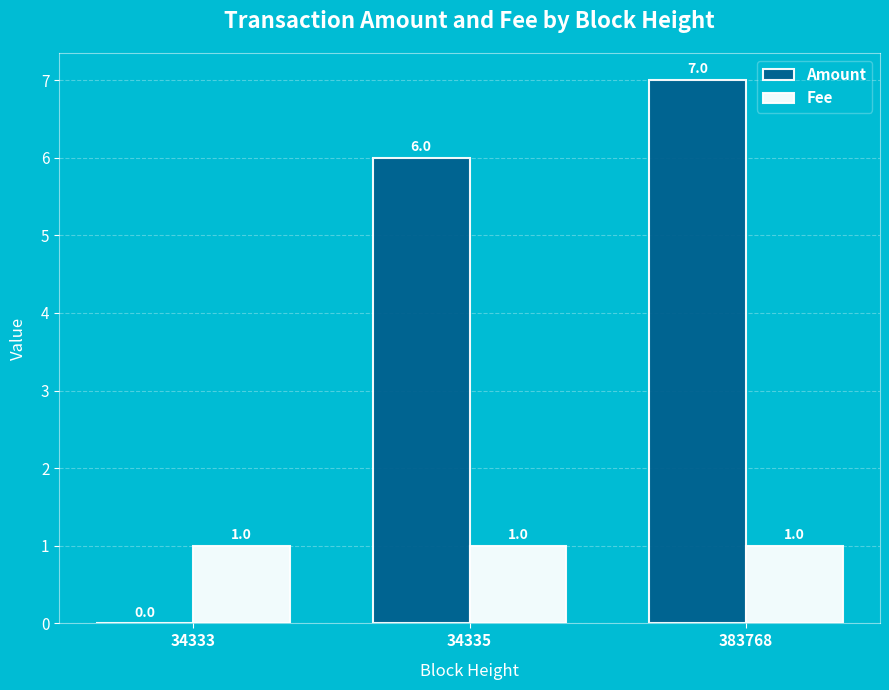

Which category has the highest value in the Amount series?

383768